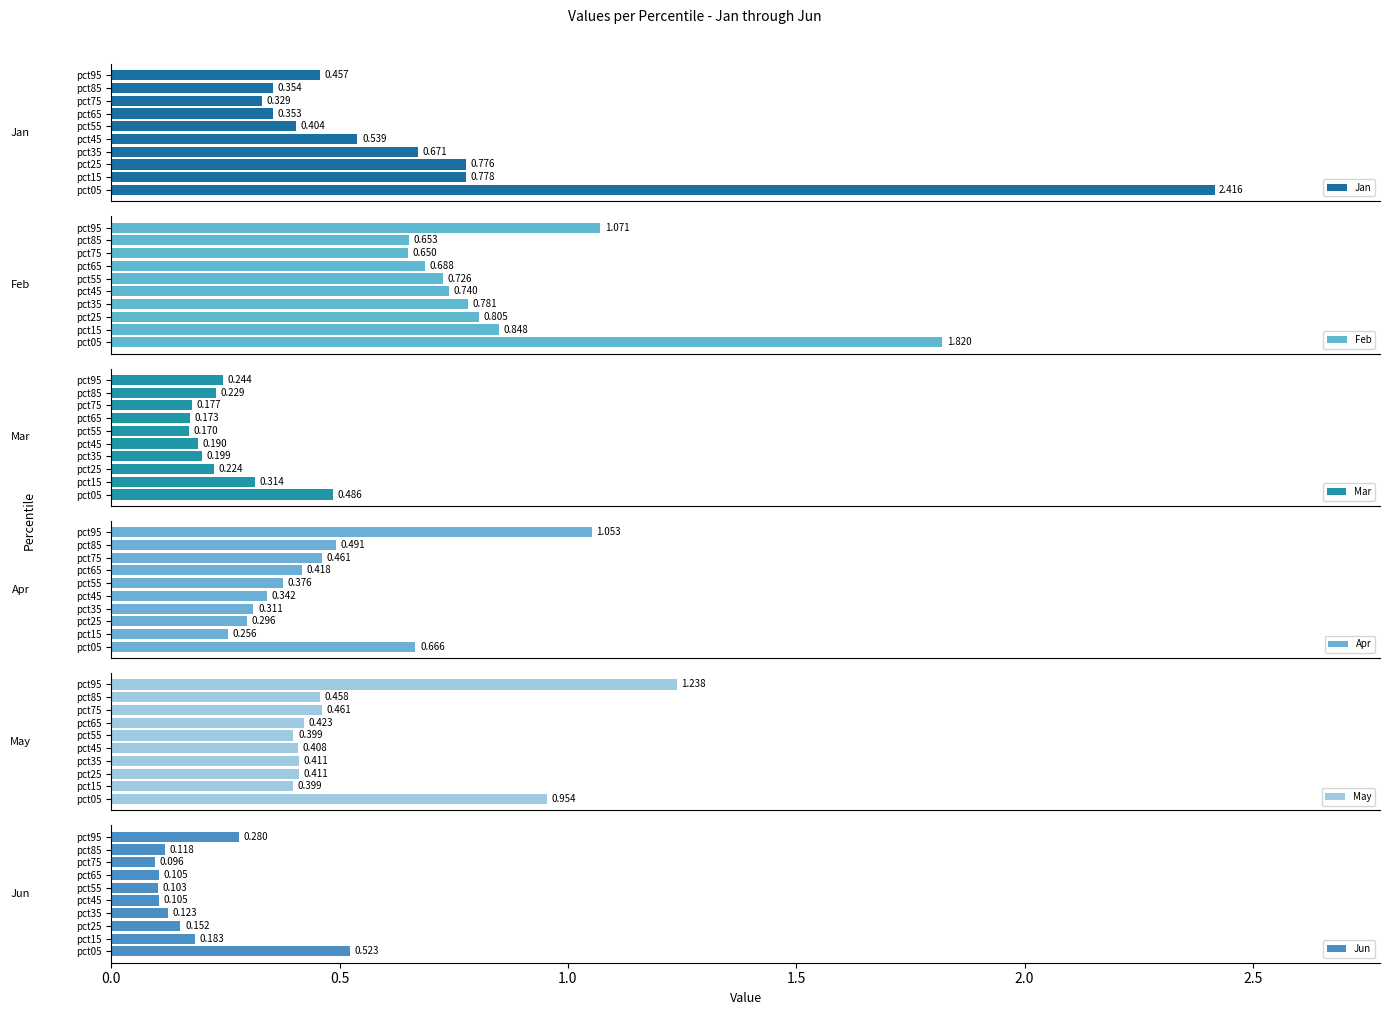

At how many categories does at least one series exceed 1?

2